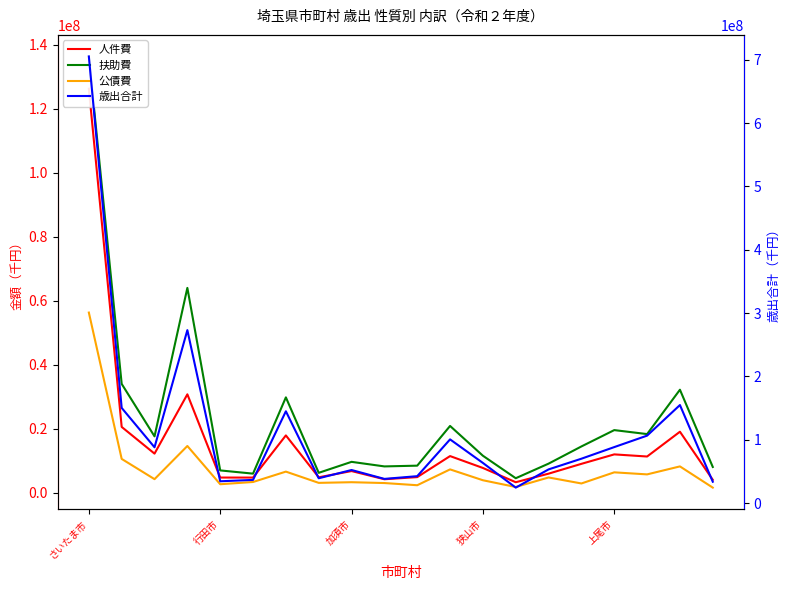

True or false: 扶助費 and 歳出合計 cross at least once.

False